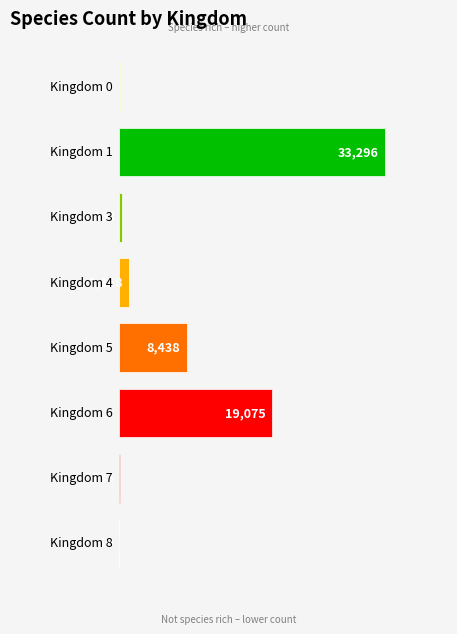

Which has a higher value, 0 or 3?

3